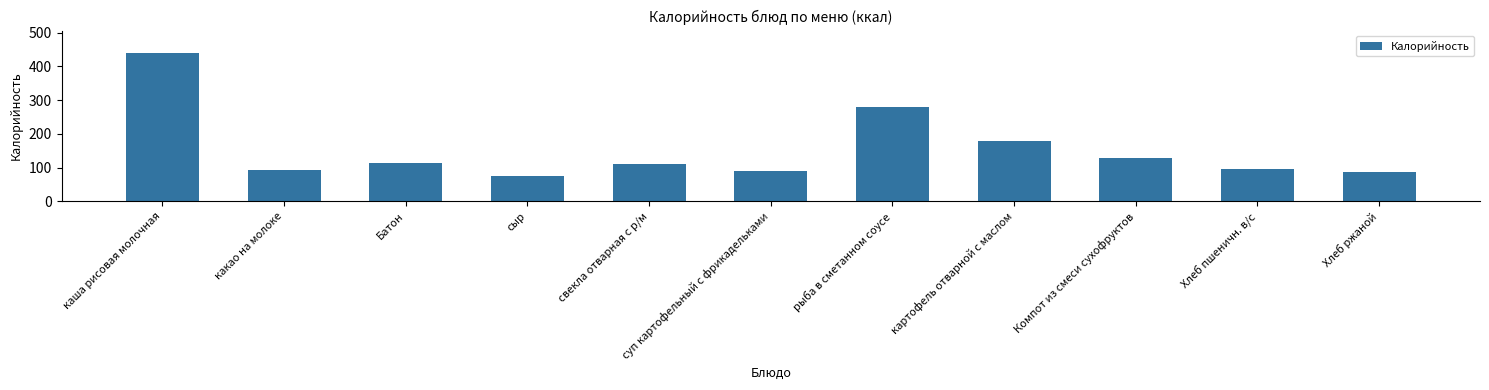

What is the label of the 11th bar from the left?

Хлеб ржаной